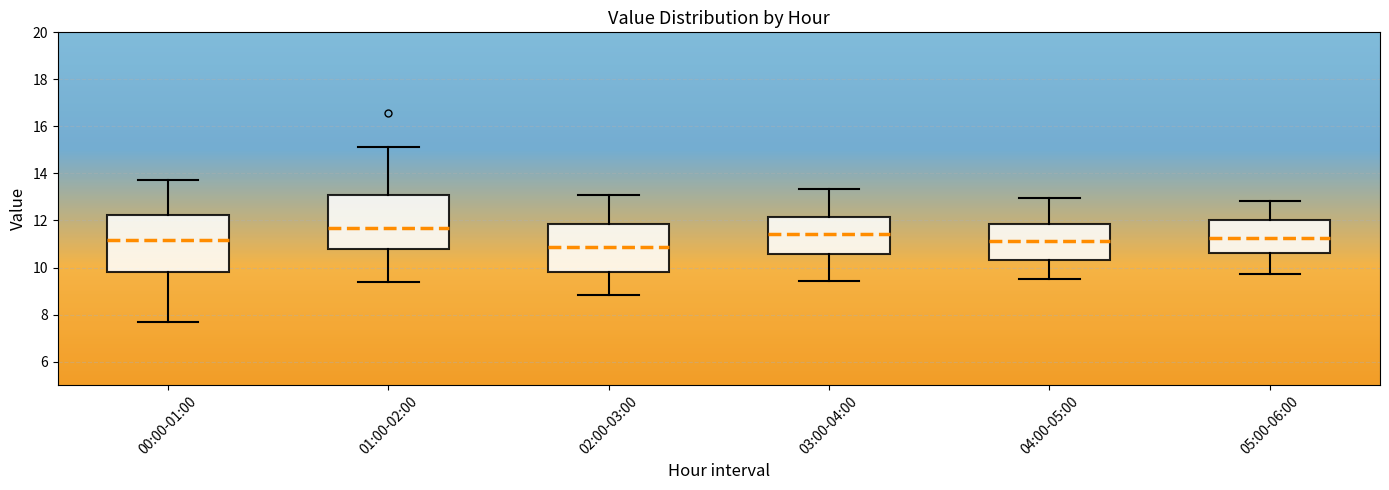

Reading left to right, transcribe this box plot: for each box, give where its median line is, the range the box spans, and where its two whiskers end, as read against the y-axis. The values are not printed on the chart, so give them approximately, as read against the axis.

00:00-01:00: median 11.2, box 9.8 to 12.2, whiskers 7.6 to 13.8
01:00-02:00: median 11.6, box 10.8 to 13.0, whiskers 9.4 to 15.2
02:00-03:00: median 10.8, box 9.8 to 11.8, whiskers 8.8 to 13.0
03:00-04:00: median 11.4, box 10.6 to 12.2, whiskers 9.4 to 13.4
04:00-05:00: median 11.2, box 10.4 to 11.8, whiskers 9.6 to 13.0
05:00-06:00: median 11.2, box 10.6 to 12.0, whiskers 9.8 to 12.8